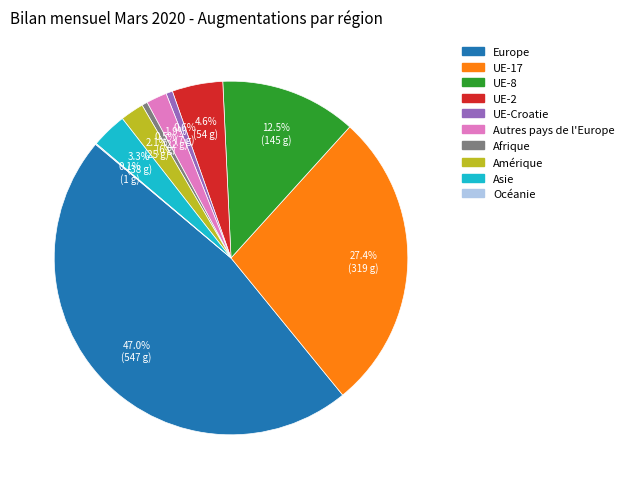

Does any single category account for the majority?

No